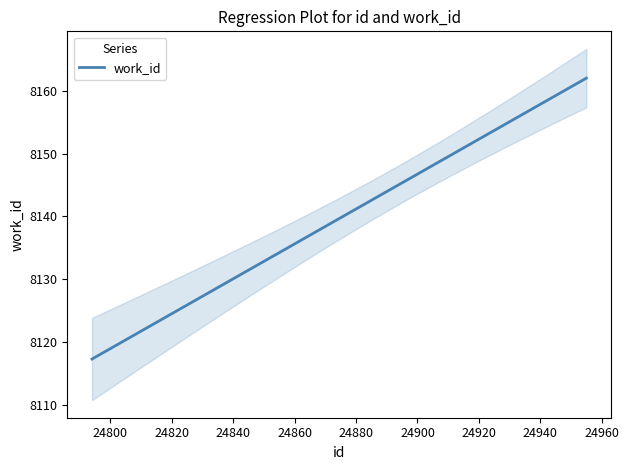

What is the sum of the values at 24889 and 24909?

16283